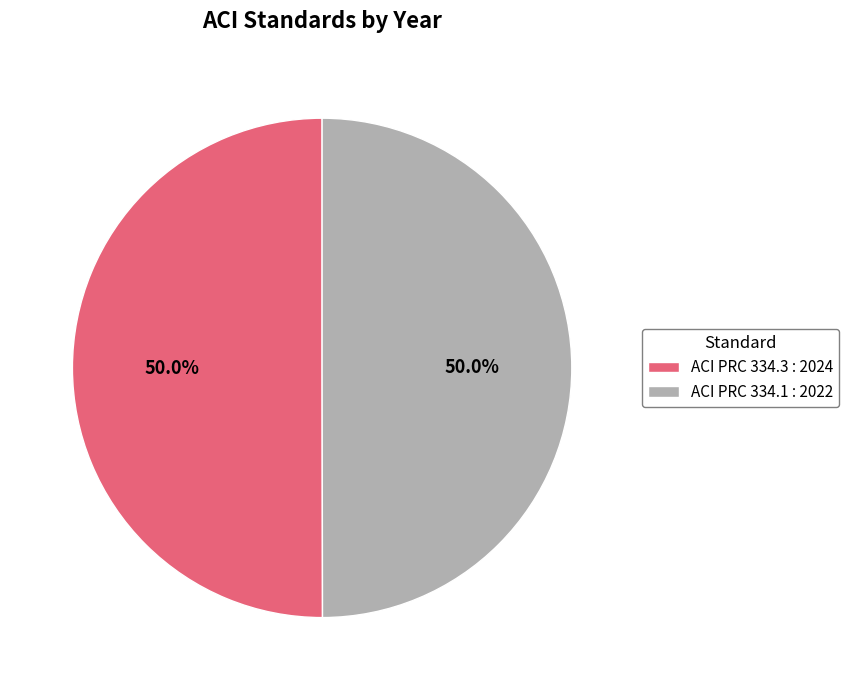

Combined, what portion of the pie is ACI PRC 334.3 : 2024 and ACI PRC 334.1 : 2022?

100.0%